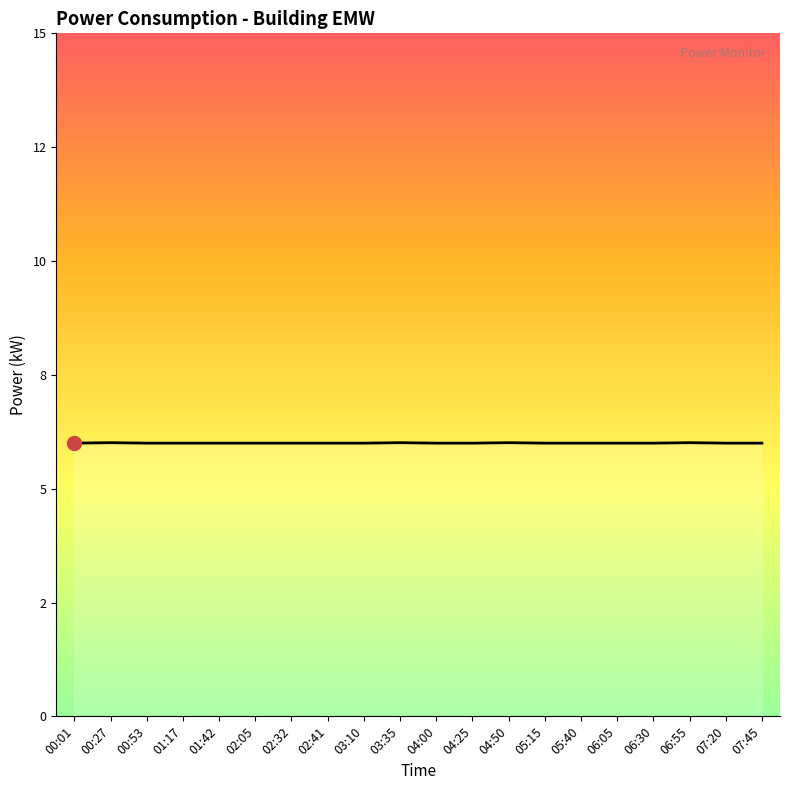

List the labels in order of value, largest first.

00:27, 03:35, 04:50, 06:55, 00:01, 00:53, 01:17, 01:42, 02:05, 02:32, 02:41, 03:10, 04:00, 04:25, 05:15, 05:40, 06:05, 06:30, 07:20, 07:45